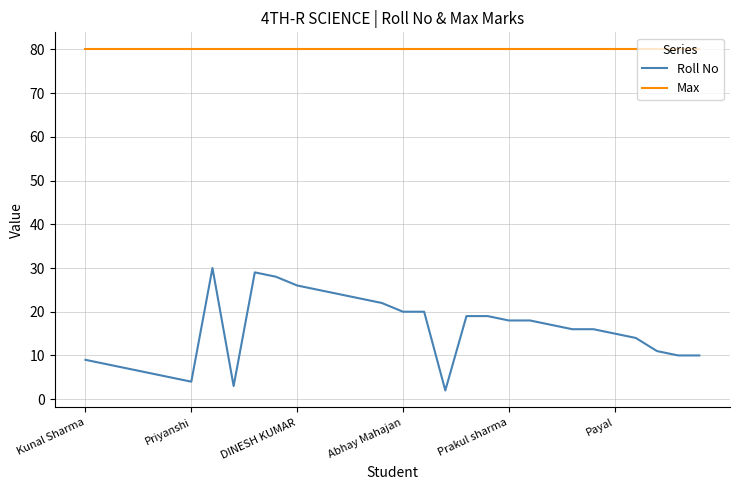

How many lines are shown in the chart?

2